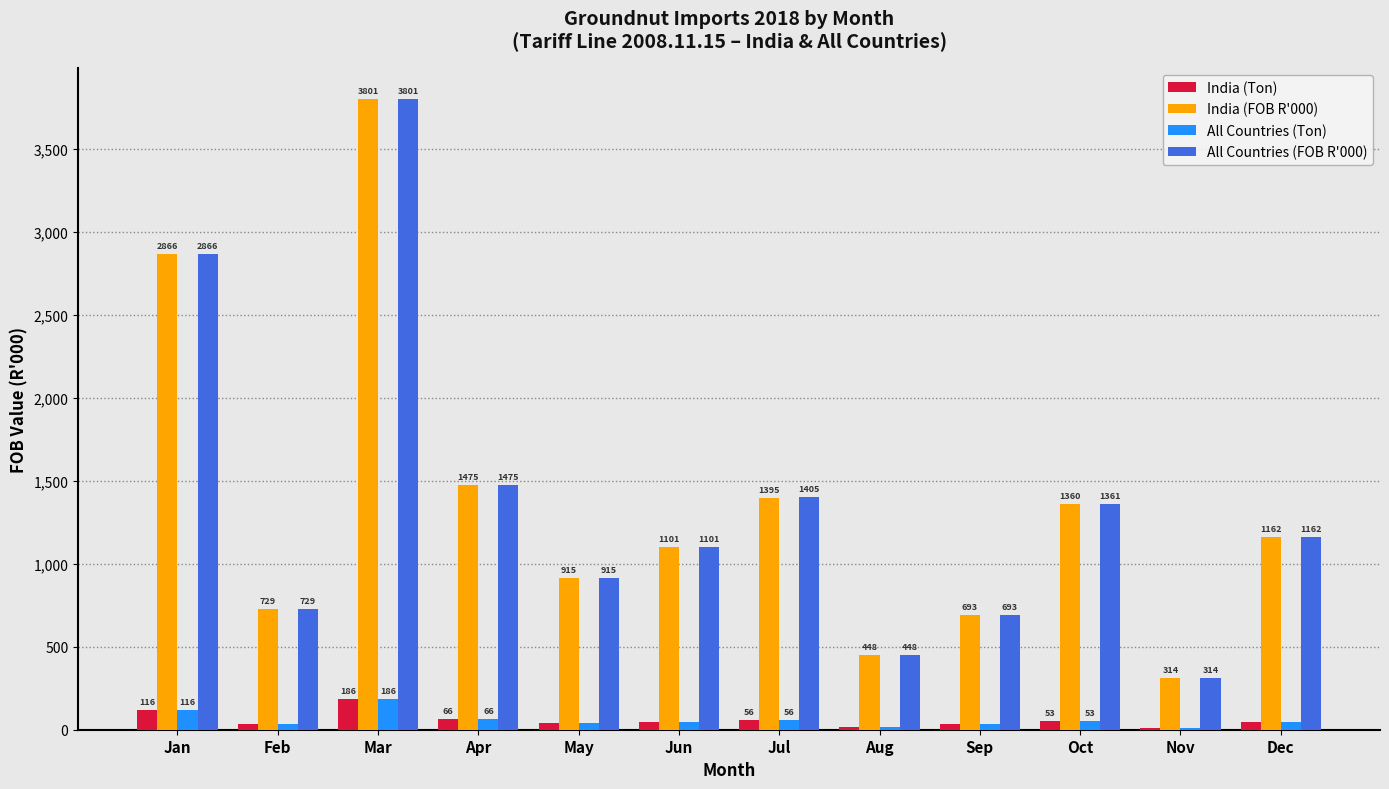

Is it true that All Countries (FOB R'000) equals 2866.0 at Jan?

True